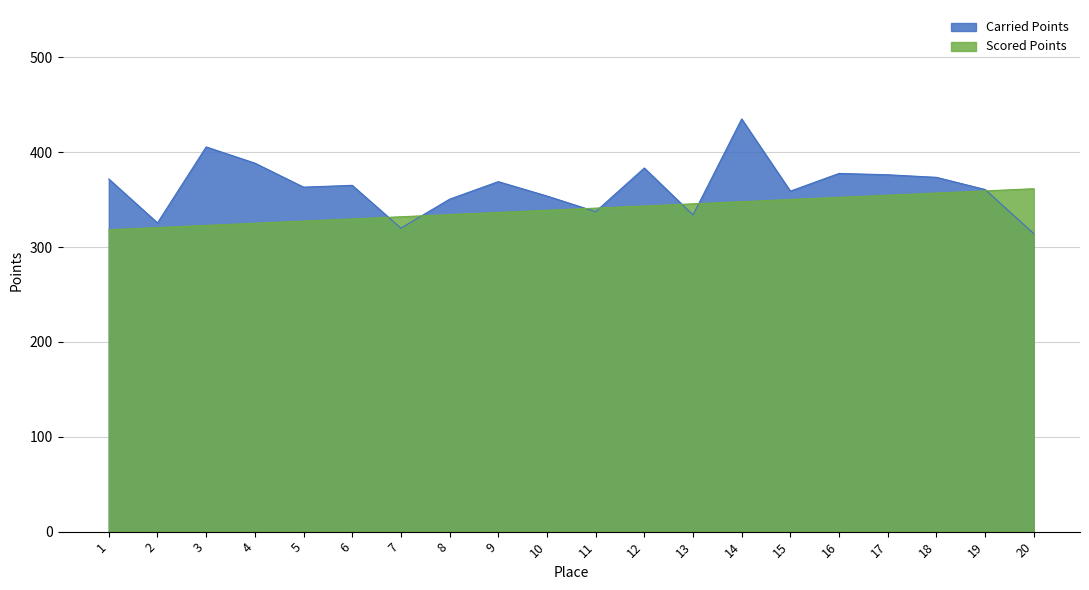

Between 3 and 12, which series saw the biggest shift?

Carried Points